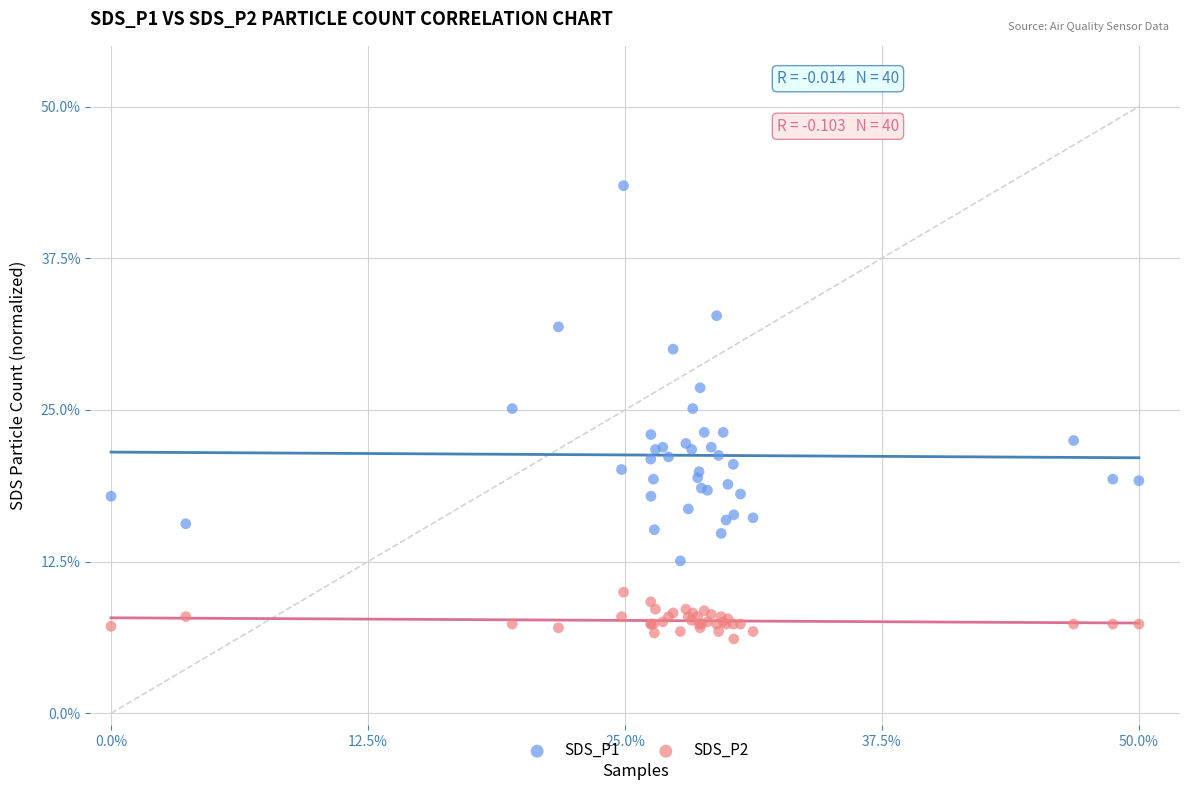

Which series has the largest Y range (max minus min)?

SDS_P1